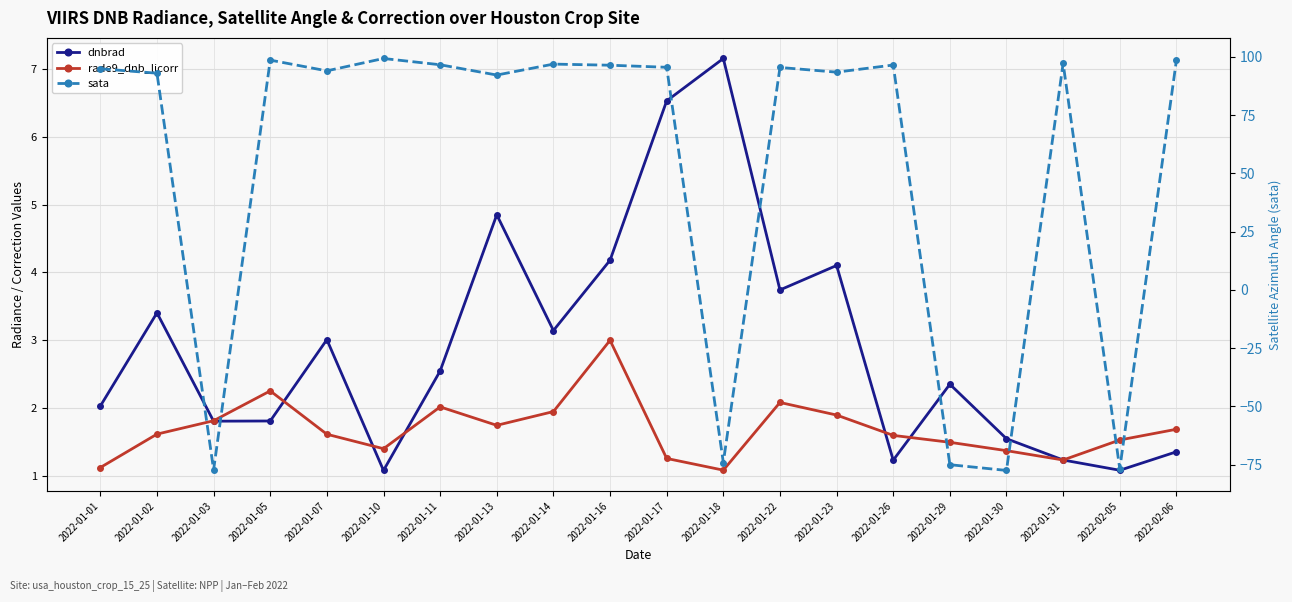

Between which two adjacent categories do rade9_dnb_licorr and sata first intersect?

2022-01-02 and 2022-01-03